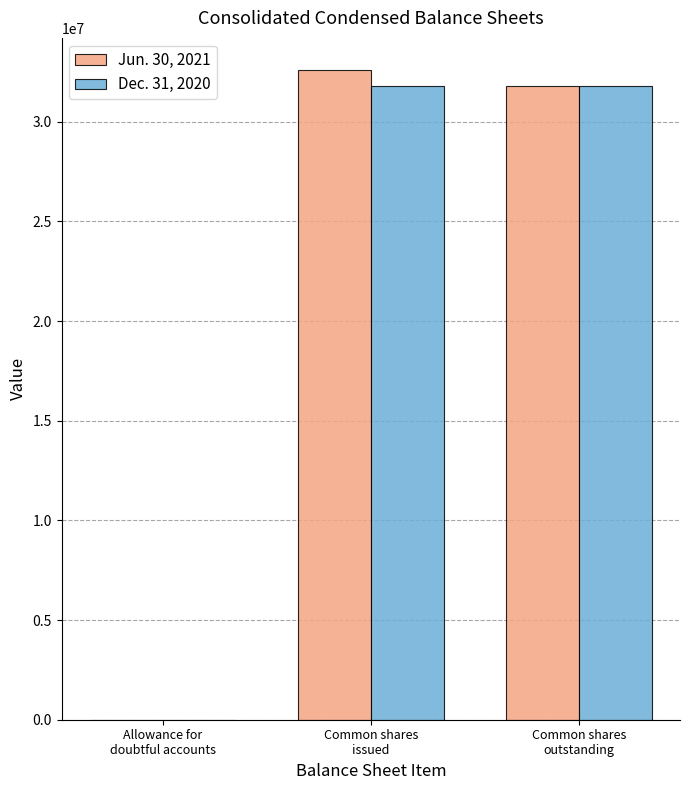

True or false: Dec. 31, 2020 has a value of 31816020 at Common shares
outstanding.

True